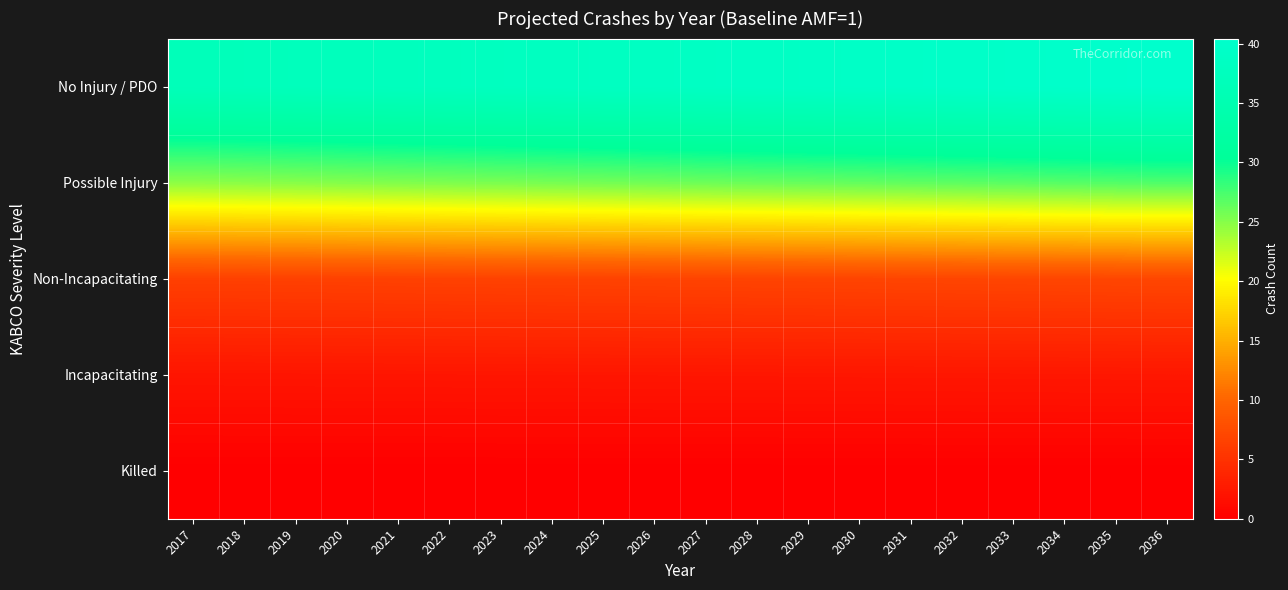

How many data points does each series have?

20